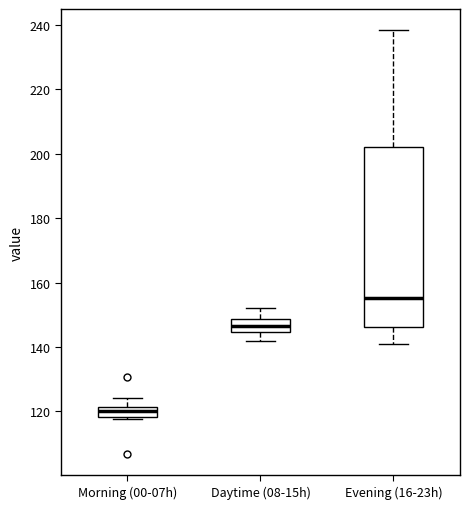

Reading left to right, transcribe this box plot: for each box, give where its median line is, the range the box spans, and where its two whiskers end, as read against the y-axis. The values are not printed on the chart, so give them approximately, as read against the axis.

Morning (00-07h): median 120, box 118 to 122, whiskers 118 (just below the box's lower edge) to 124
Daytime (08-15h): median 146, box 144 to 148, whiskers 142 to 152
Evening (16-23h): median 156, box 146 to 202, whiskers 140 to 238